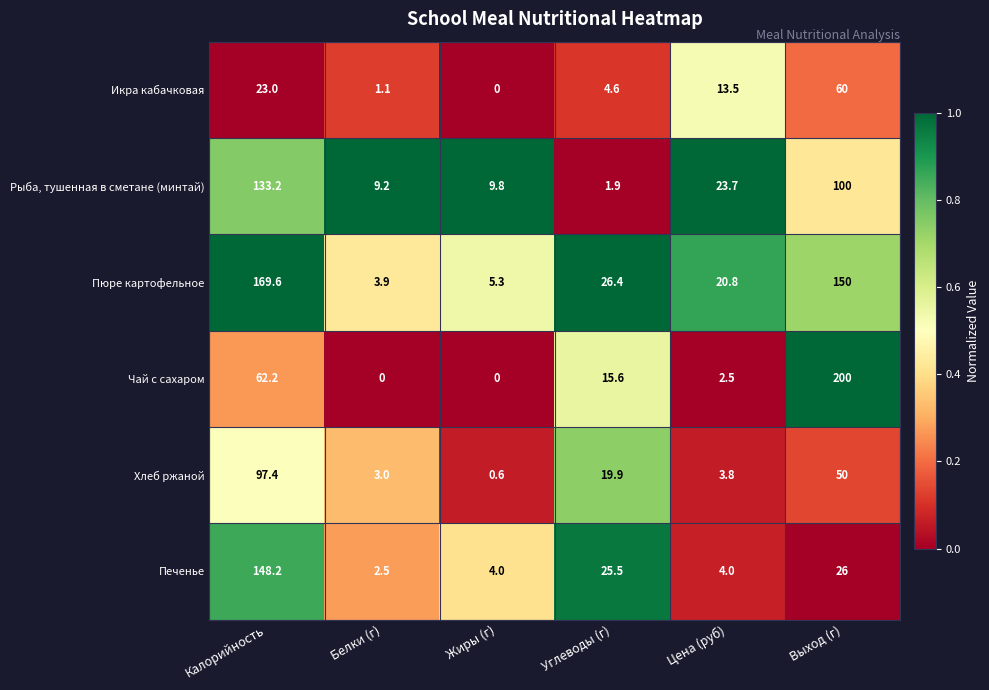

What is the difference between the maximum and minimum values in the Пюре картофельное series?

165.7